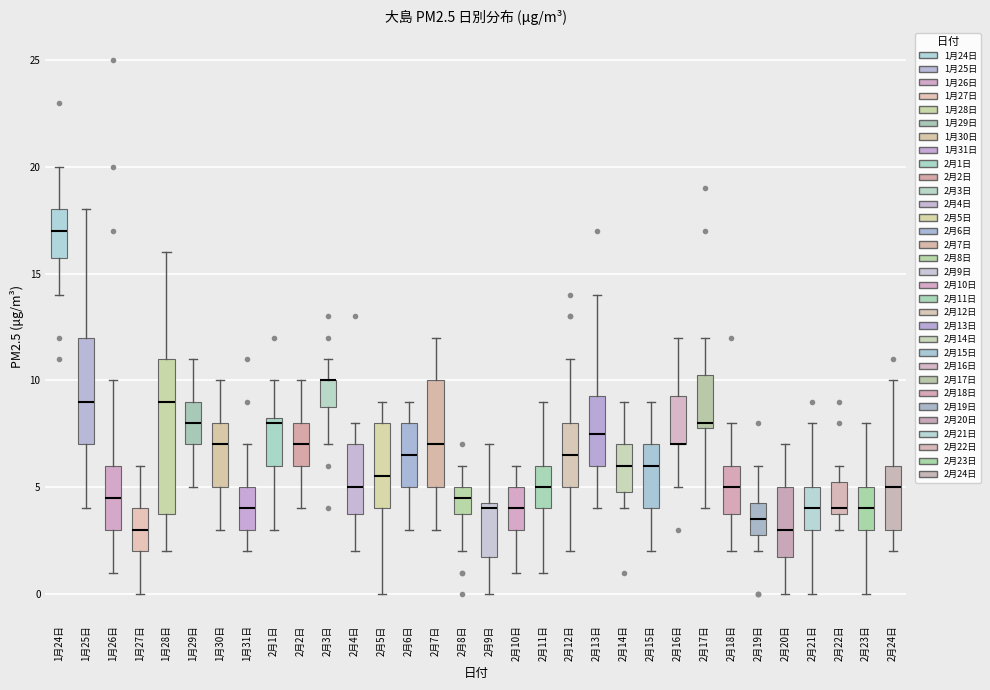

Reading left to right, transcribe this box plot: for each box, give where its median line is, the range the box spans, and where its two whiskers end, as read against the y-axis. The values are not printed on the chart, so give them approximately, as read against the axis.

1月24日: median 17.0, box 16.0 to 18.0, whiskers 14.0 to 20.0
1月25日: median 9.0, box 7.0 to 12.0, whiskers 4.0 to 18.0
1月26日: median 4.5, box 3.0 to 6.0, whiskers 1.0 to 10.0
1月27日: median 3.0, box 2.0 to 4.0, whiskers 0.0 to 6.0
1月28日: median 9.0, box 4.0 to 11.0, whiskers 2.0 to 16.0
1月29日: median 8.0, box 7.0 to 9.0, whiskers 5.0 to 11.0
1月30日: median 7.0, box 5.0 to 8.0, whiskers 3.0 to 10.0
1月31日: median 4.0, box 3.0 to 5.0, whiskers 2.0 to 7.0
2月1日: median 8.0, box 6.0 to 8.5, whiskers 3.0 to 10.0
2月2日: median 7.0, box 6.0 to 8.0, whiskers 4.0 to 10.0
2月3日: median 10.0 (drawn on the box's upper edge), box 9.0 to 10.0, whiskers 7.0 to 11.0
2月4日: median 5.0, box 4.0 to 7.0, whiskers 2.0 to 8.0
2月5日: median 5.5, box 4.0 to 8.0, whiskers 0.0 to 9.0
2月6日: median 6.5, box 5.0 to 8.0, whiskers 3.0 to 9.0
2月7日: median 7.0, box 5.0 to 10.0, whiskers 3.0 to 12.0
2月8日: median 4.5, box 4.0 to 5.0, whiskers 2.0 to 6.0
2月9日: median 4.0, box 2.0 to 4.5, whiskers 0.0 to 7.0
2月10日: median 4.0, box 3.0 to 5.0, whiskers 1.0 to 6.0
2月11日: median 5.0, box 4.0 to 6.0, whiskers 1.0 to 9.0
2月12日: median 6.5, box 5.0 to 8.0, whiskers 2.0 to 11.0
2月13日: median 7.5, box 6.0 to 9.5, whiskers 4.0 to 14.0
2月14日: median 6.0, box 5.0 to 7.0, whiskers 4.0 to 9.0
2月15日: median 6.0, box 4.0 to 7.0, whiskers 2.0 to 9.0
2月16日: median 7.0 (drawn on the box's lower edge), box 7.0 to 9.5, whiskers 5.0 to 12.0
2月17日: median 8.0 (just above the box's lower edge), box 8.0 to 10.5, whiskers 4.0 to 12.0
2月18日: median 5.0, box 4.0 to 6.0, whiskers 2.0 to 8.0
2月19日: median 3.5, box 3.0 to 4.5, whiskers 2.0 to 6.0
2月20日: median 3.0, box 2.0 to 5.0, whiskers 0.0 to 7.0
2月21日: median 4.0, box 3.0 to 5.0, whiskers 0.0 to 8.0
2月22日: median 4.0 (just above the box's lower edge), box 4.0 to 5.5, whiskers 3.0 to 6.0
2月23日: median 4.0, box 3.0 to 5.0, whiskers 0.0 to 8.0
2月24日: median 5.0, box 3.0 to 6.0, whiskers 2.0 to 10.0